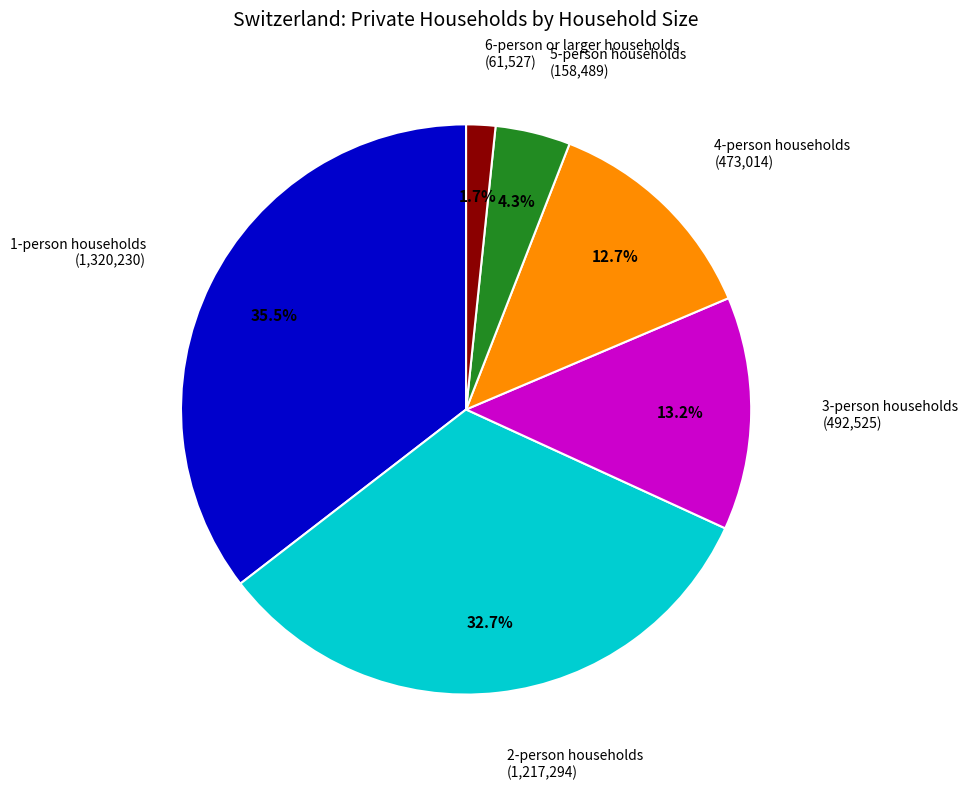

What is the largest slice in the pie chart?

1-person households